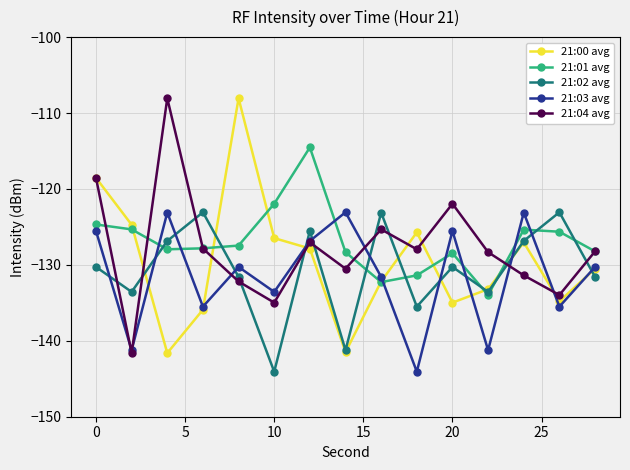

True or false: 21:03 avg has more than 0 points higher than both neighbors.

True